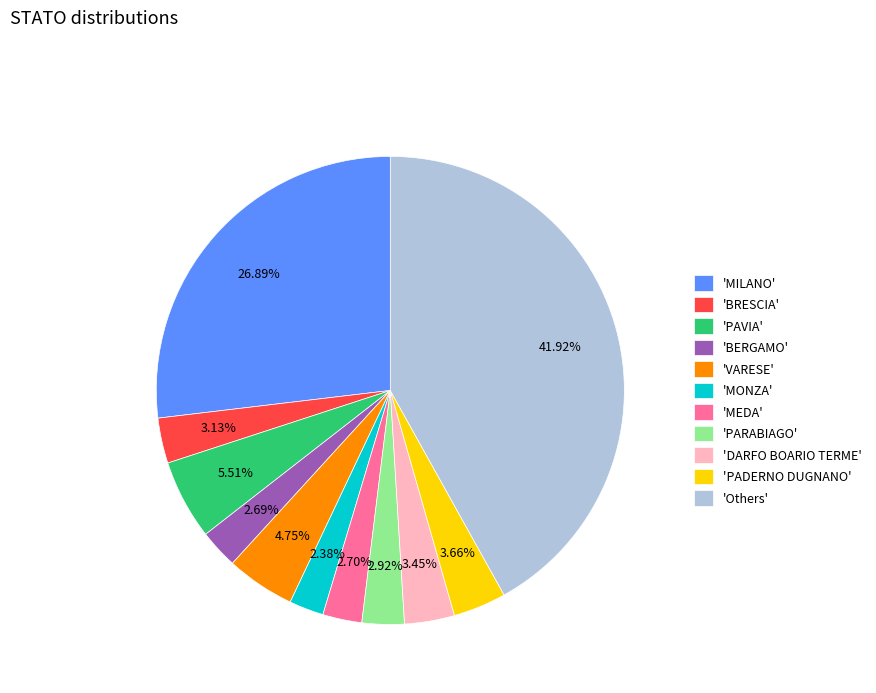

Between 'BRESCIA' and 'VARESE', which is larger?

'VARESE'